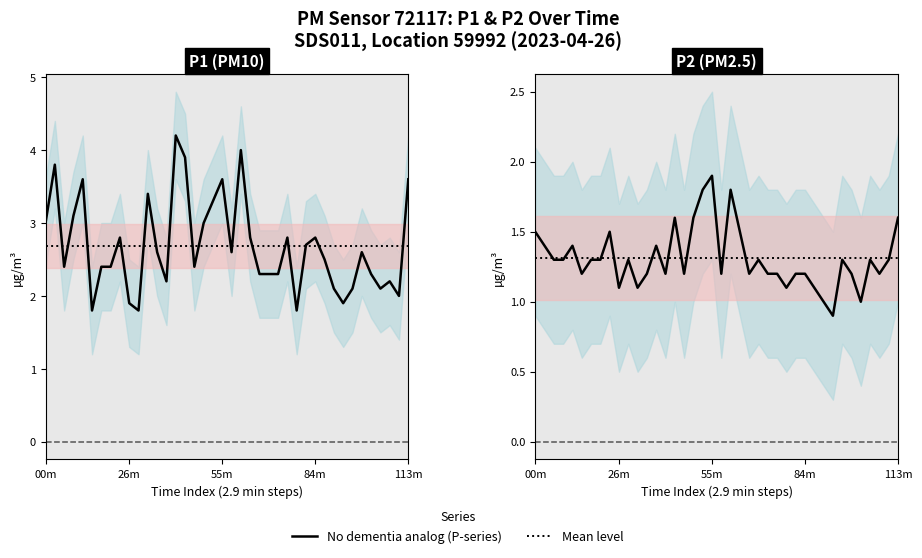

What is the sum of all No values?

52.4